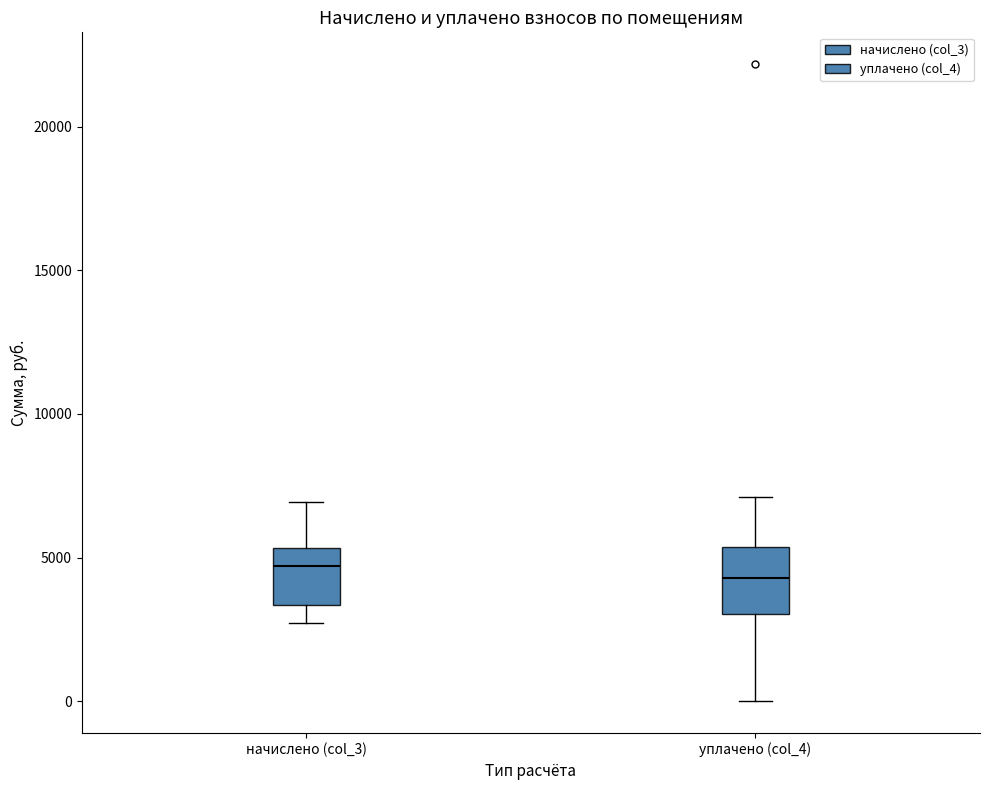

Where is the upper edge of the box for начислено (col_3) on the y-axis? The values are not printed on the chart, so give them approximately, as read against the axis.

5500